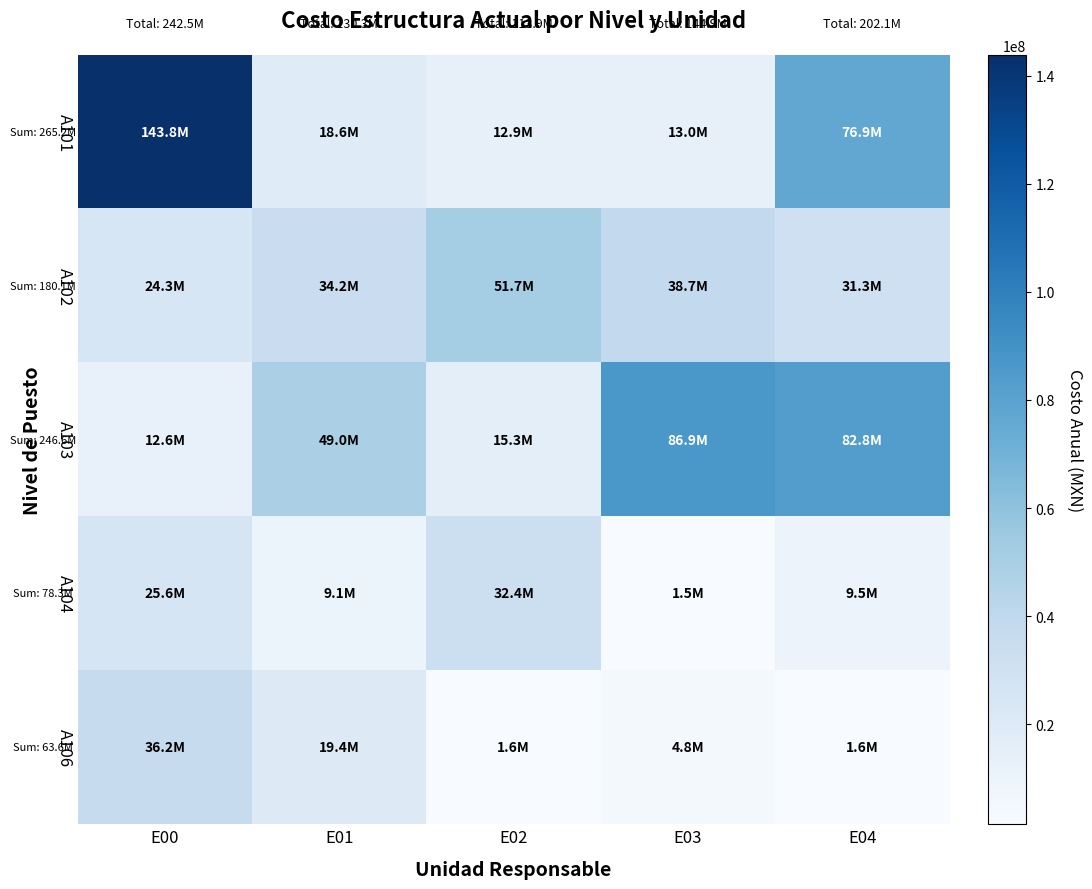

Between E02 and E04, which is larger?

E04